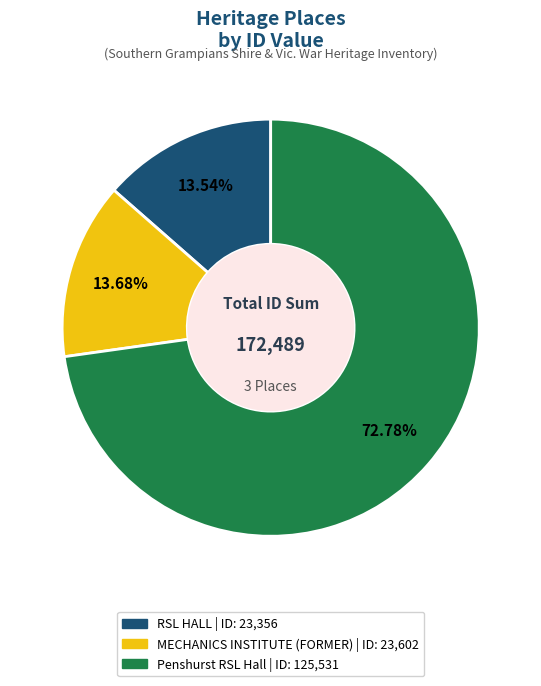

How many segments does this pie chart have?

3